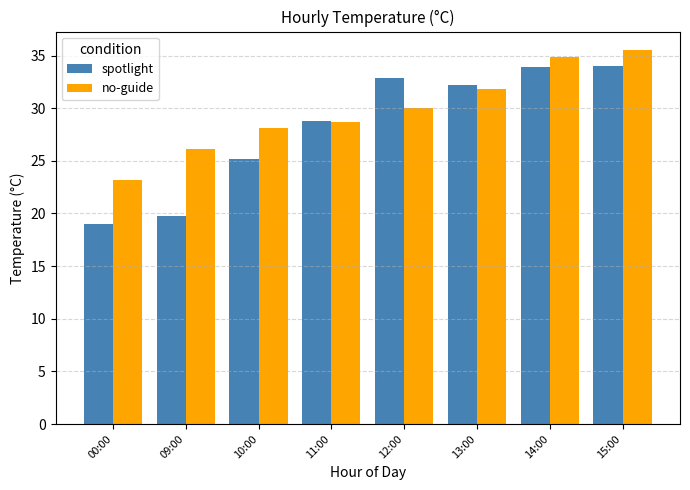

True or false: spotlight has a value of 48.4 at 13:00.

False